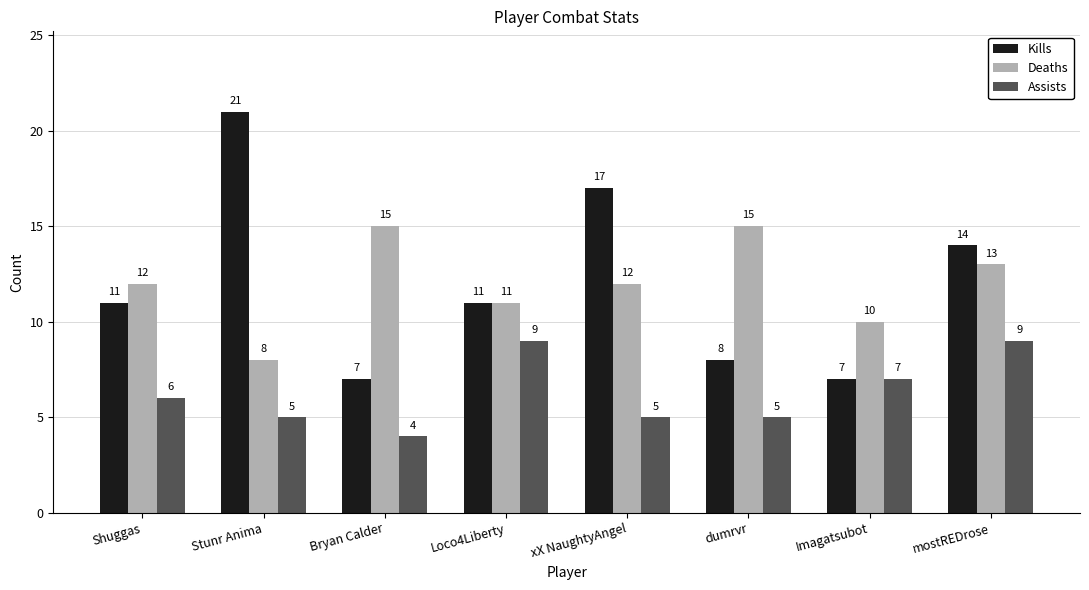

Rank the series by their maximum value, from highest to lowest.

Kills, Deaths, Assists